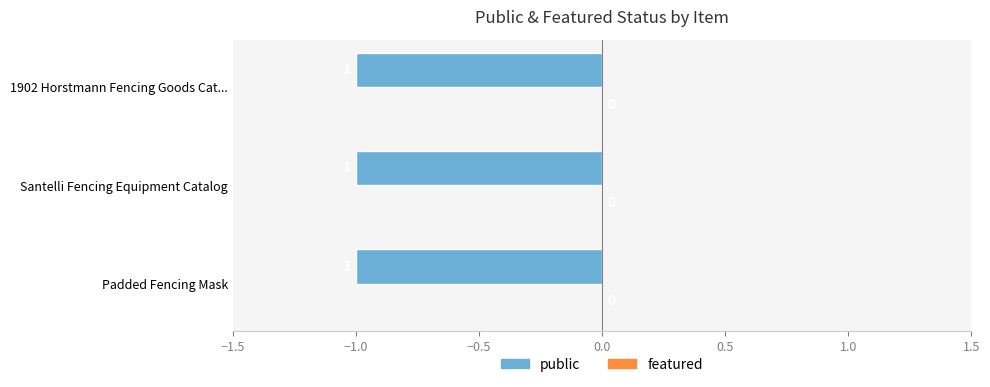

At which label does public reach its peak?

Padded Fencing Mask